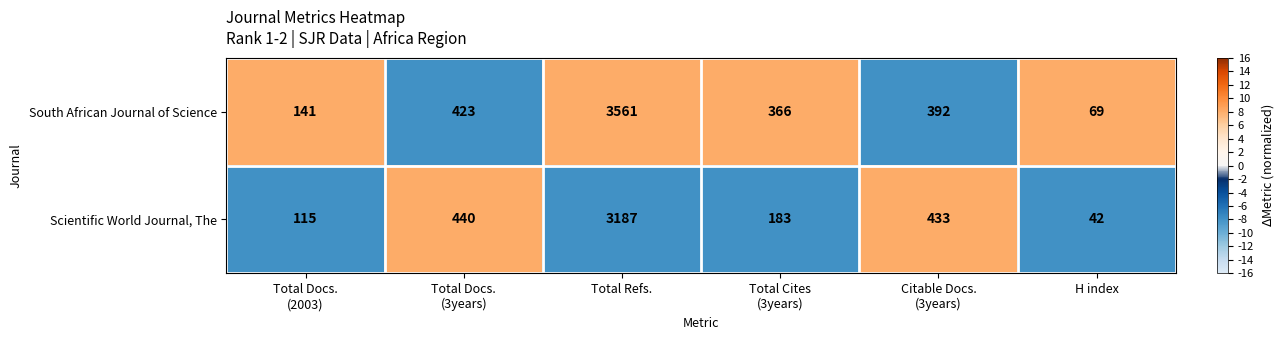

What is the difference between the maximum and minimum values in the South African Journal of Science series?

3492